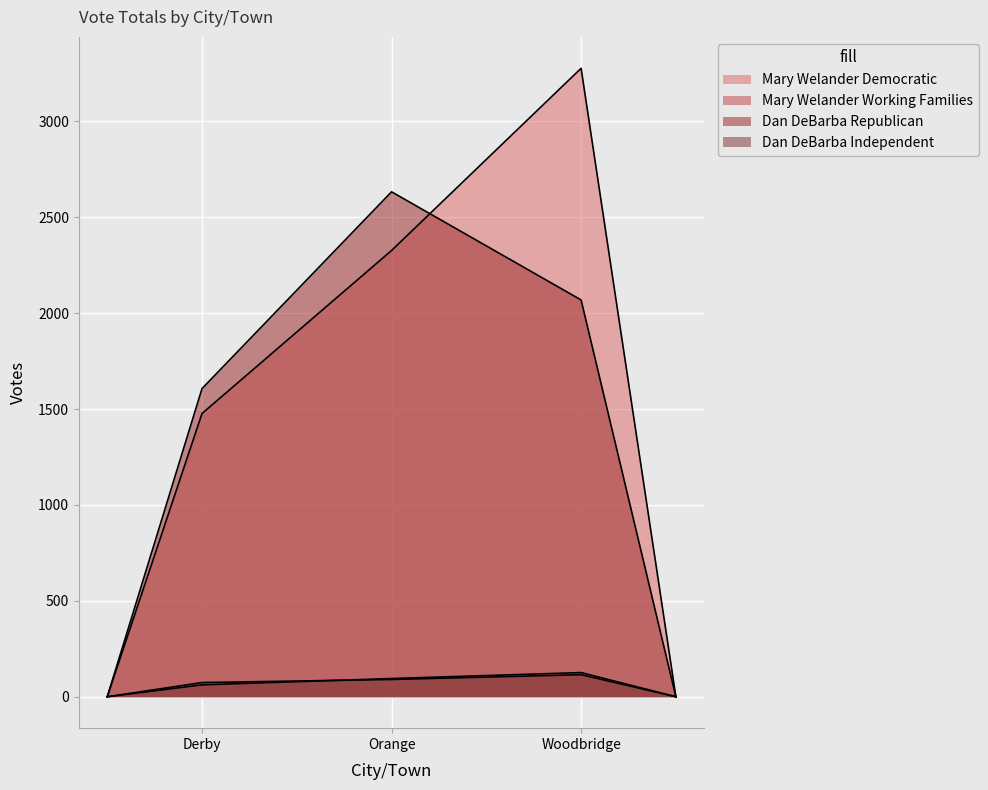

What is the maximum value shown in the chart?

3277